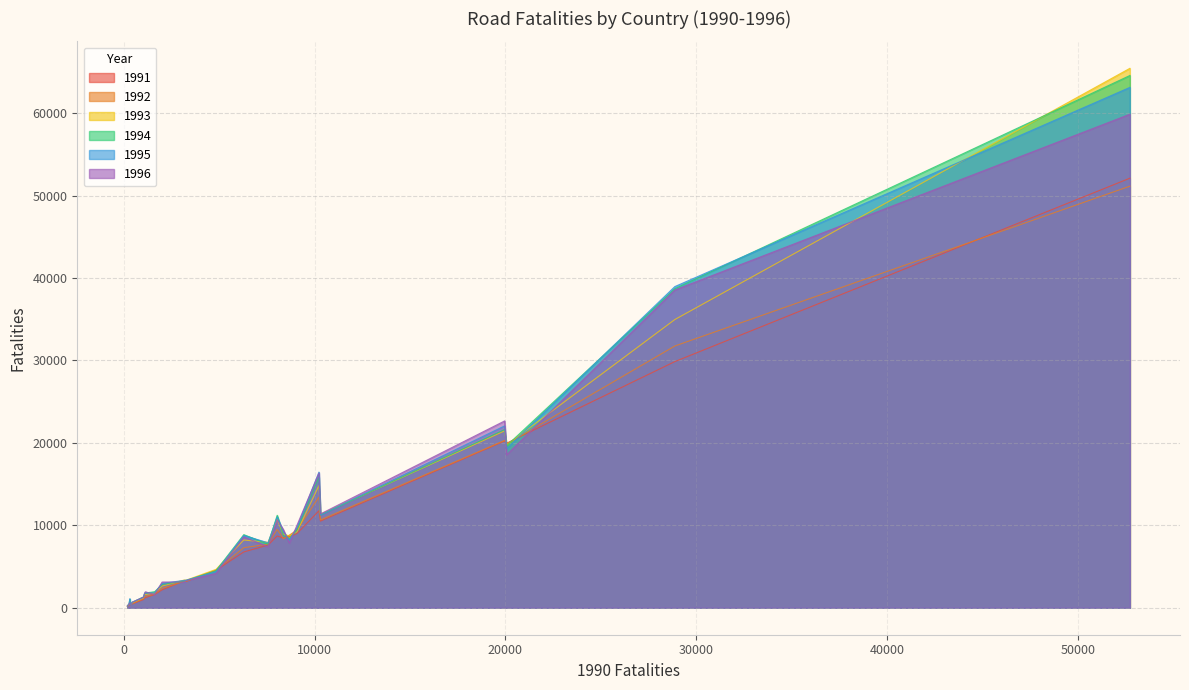

Which series ends up on top after the final intersection of 1992 and 1993?

1993